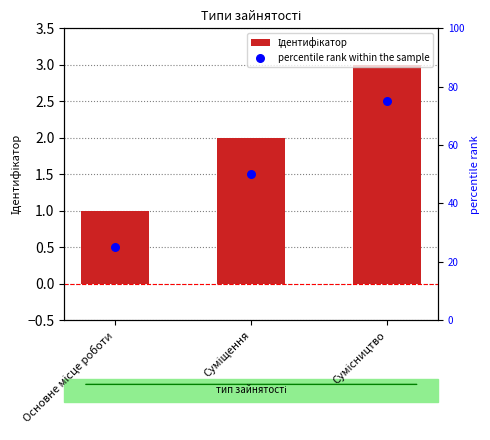

At how many categories does at least one series exceed 15?

3